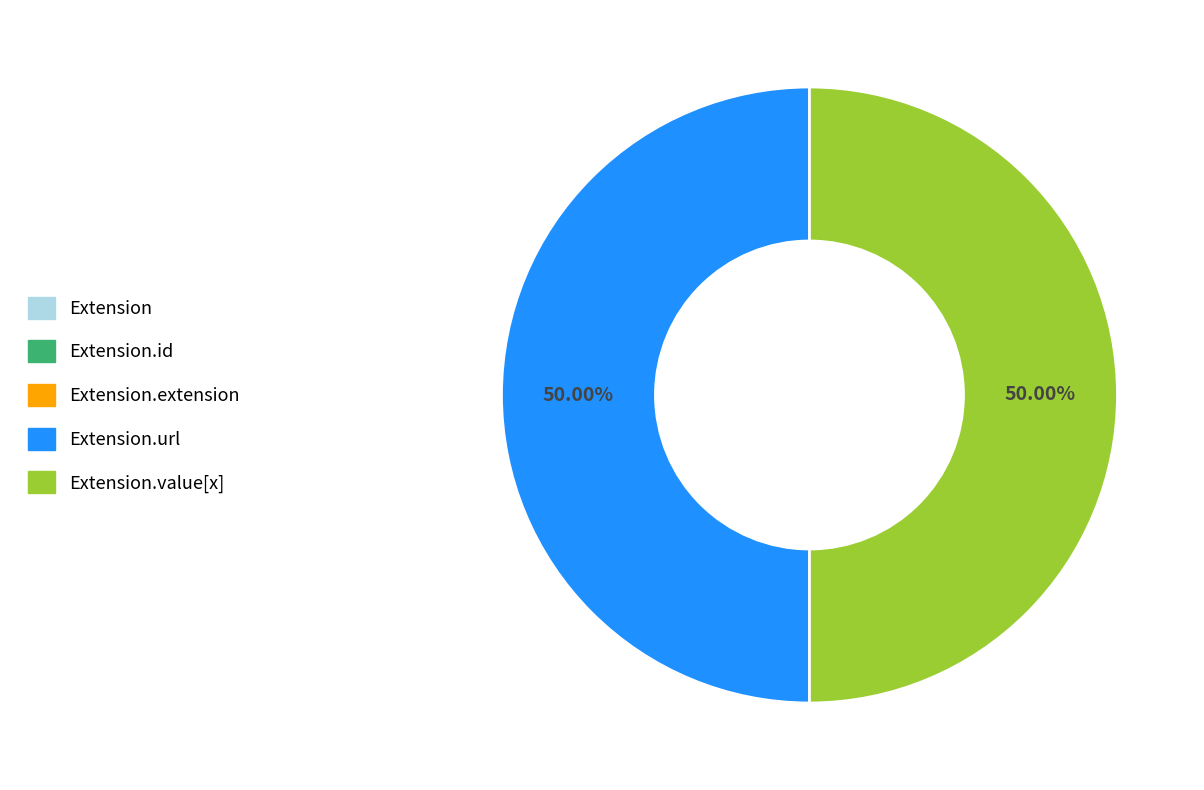

How many segments does this pie chart have?

5